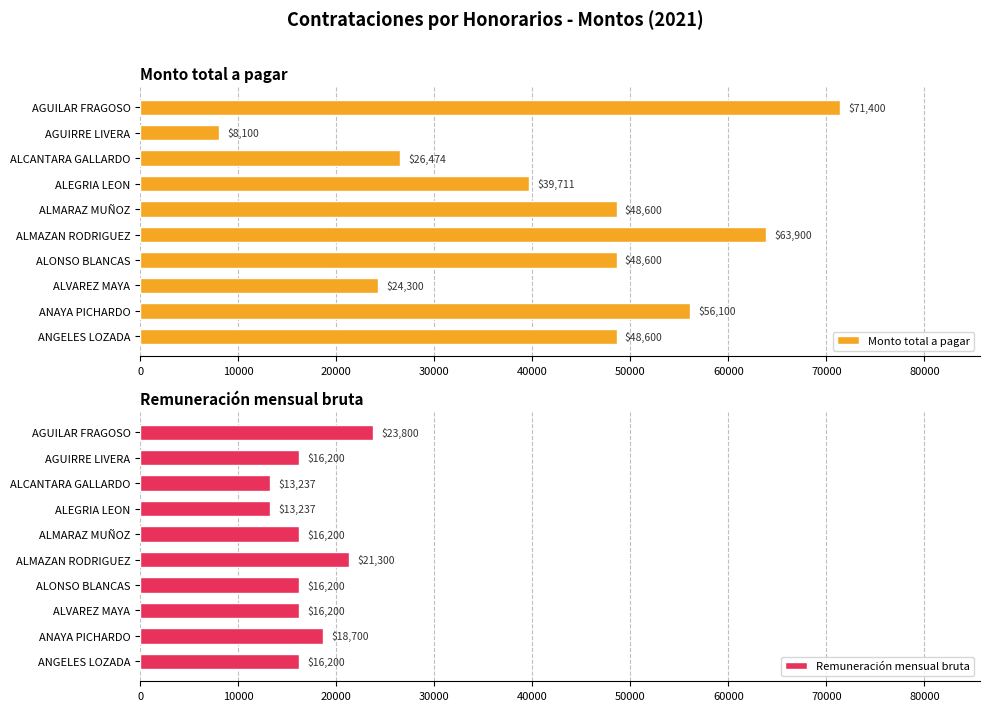

How many groups of bars are there?

10